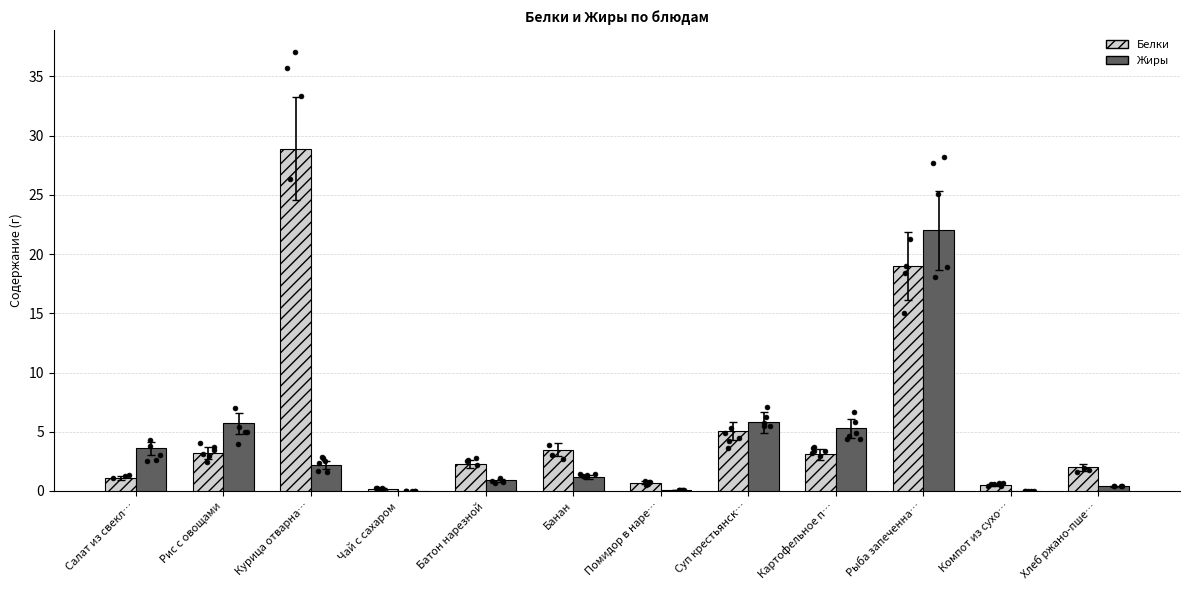

Which series contains the lowest Y value?

Жиры